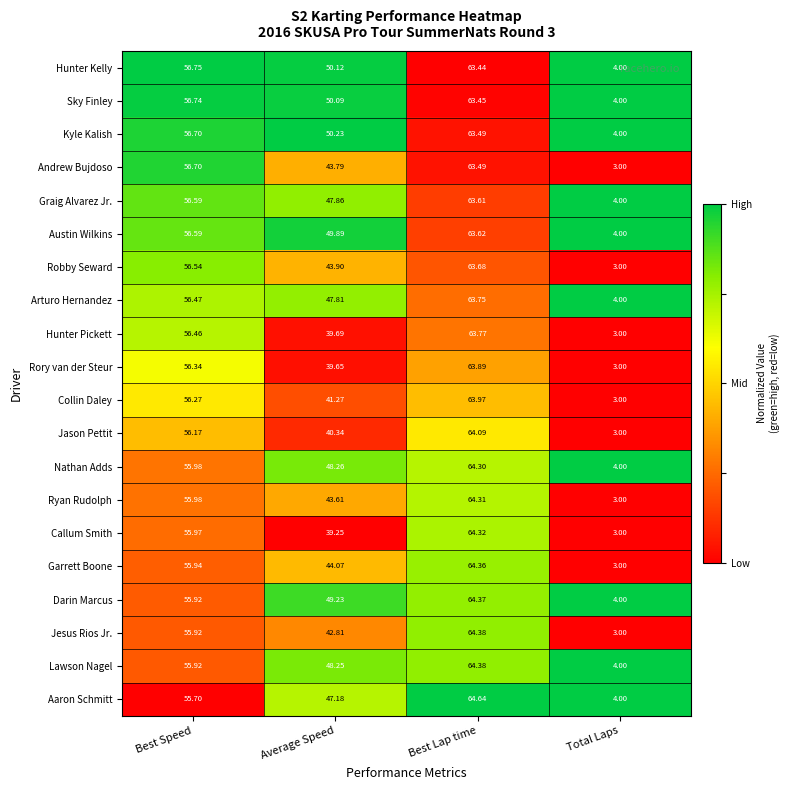

Rank the categories by Ryan Rudolph value from highest to lowest.

Best Lap time, Best Speed, Average Speed, Total Laps